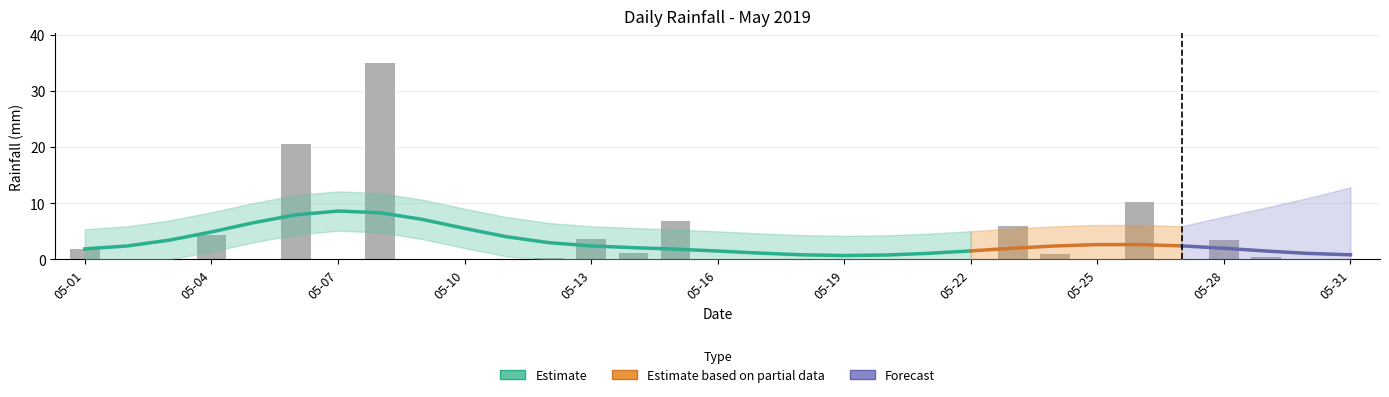

Between 2019-05-11 and 2019-05-03, which is larger?

2019-05-11